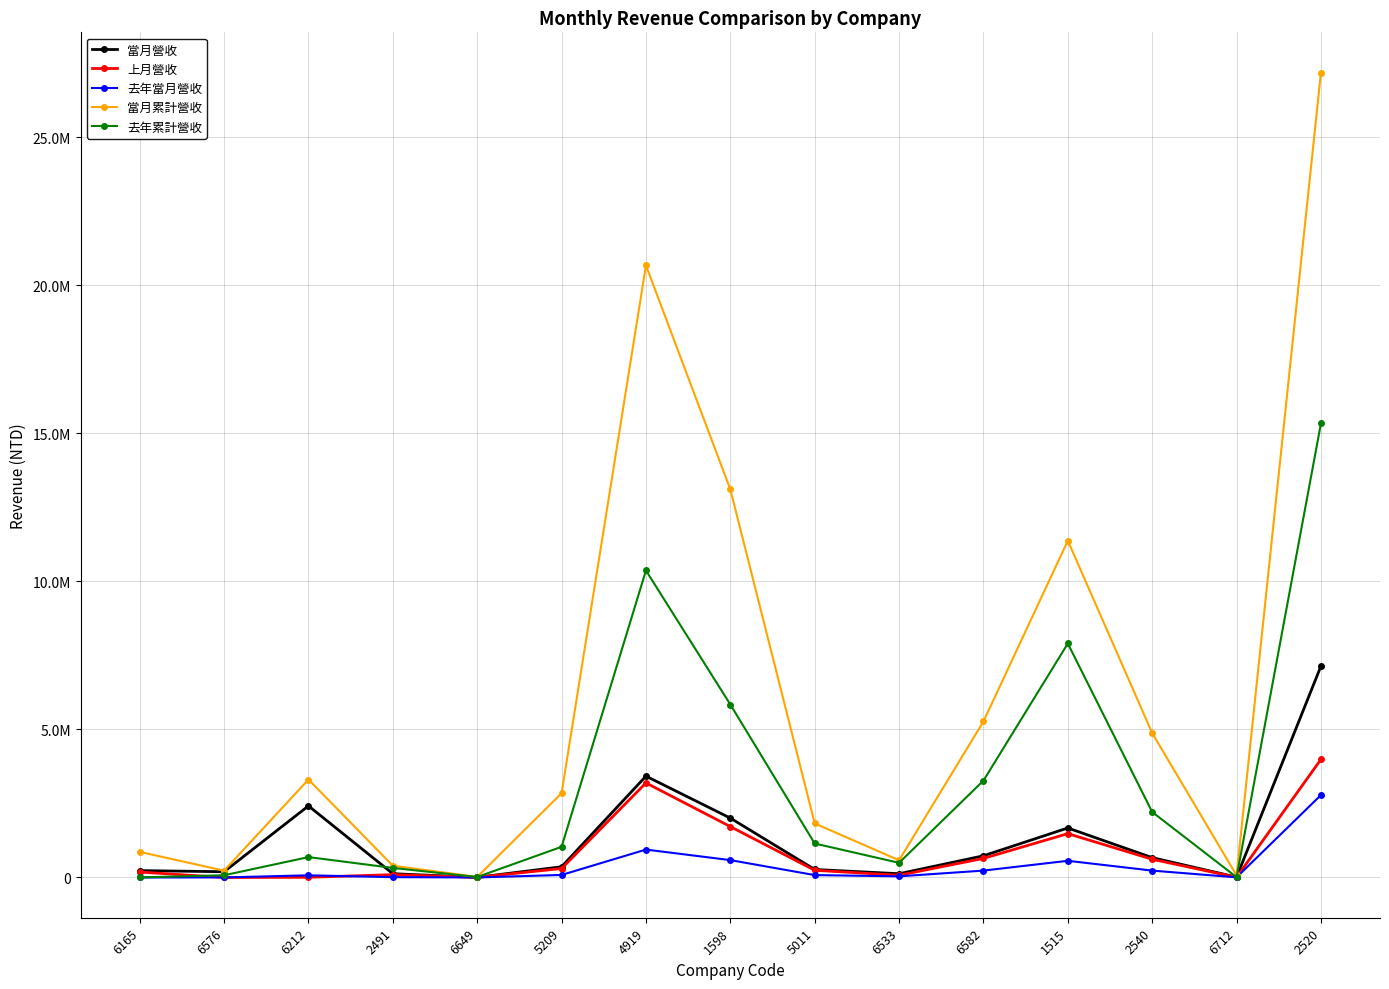

Is it true that 上月營收 equals 3 at 6576?

True